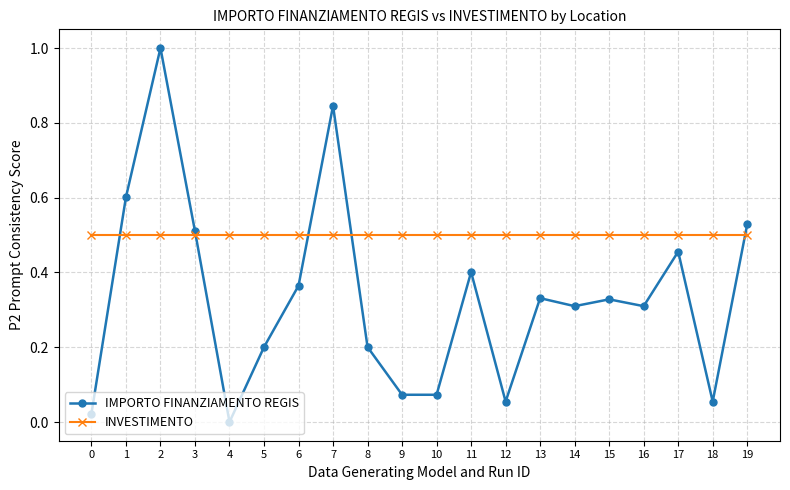

Which series has the largest range (max minus min)?

IMPORTO FINANZIAMENTO REGIS